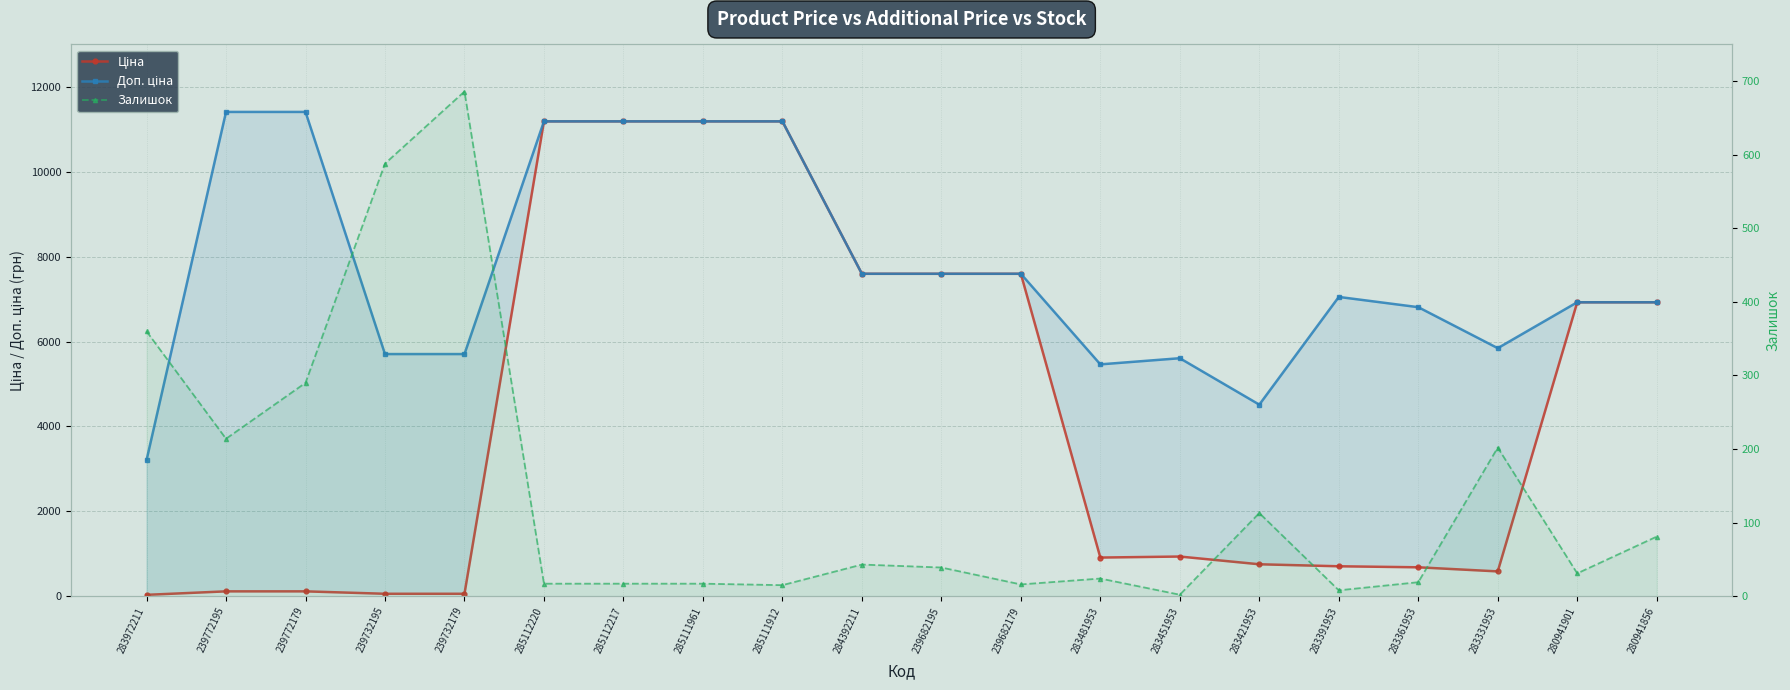

Is the value of Залишок at 239732179 greater than the value of Доп. ціна at 285111961?

No